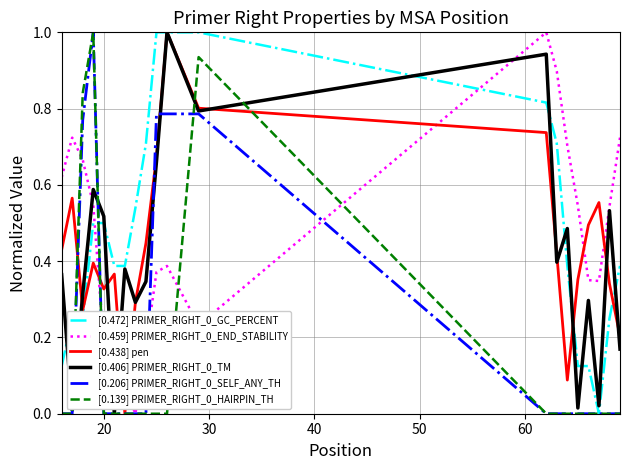

What is the highest value of the [0.206] PRIMER_RIGHT_0_SELF_ANY_TH series?

1.0